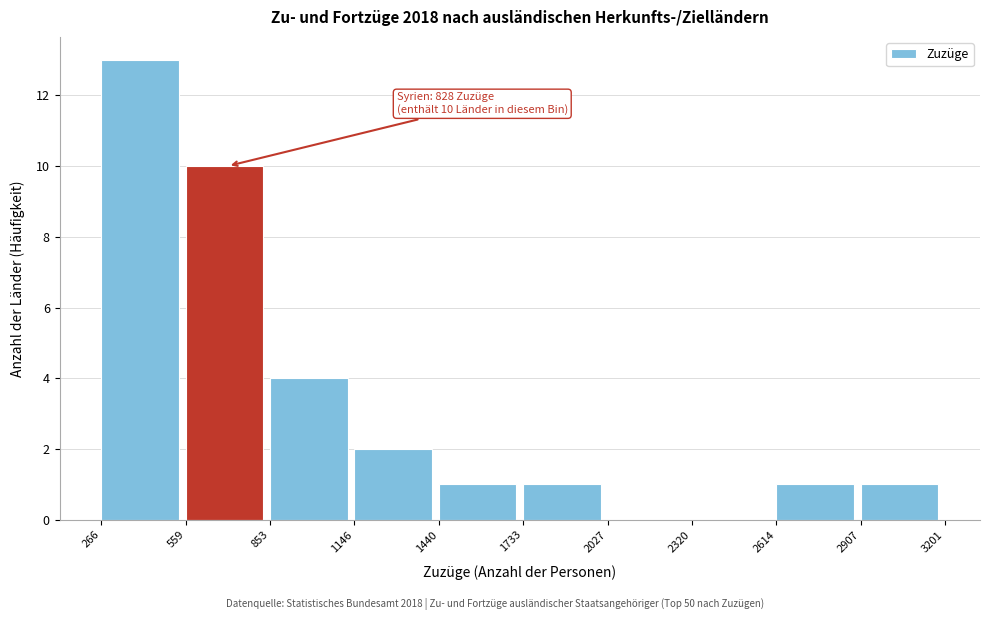

Over which range of the x-axis is the bar tallest?

266 to 559